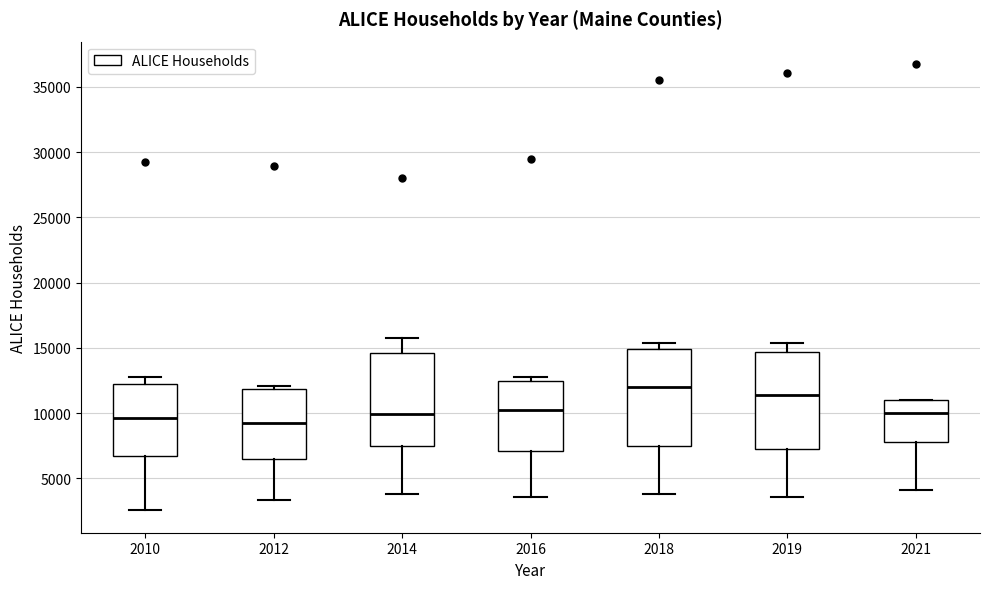

Reading left to right, transcribe this box plot: for each box, give where its median line is, the range the box spans, and where its two whiskers end, as read against the y-axis. The values are not printed on the chart, so give them approximately, as read against the axis.

2010: median 9500, box 6500 to 12500, whiskers 2500 to 13000
2012: median 9500, box 6500 to 12000, whiskers 3500 to 12000 (just above the box's upper edge)
2014: median 10000, box 7500 to 14500, whiskers 4000 to 16000
2016: median 10000, box 7000 to 12500, whiskers 3500 to 13000
2018: median 12000, box 7500 to 15000, whiskers 4000 to 15500
2019: median 11500, box 7000 to 14500, whiskers 3500 to 15500
2021: median 10000, box 8000 to 11000, whiskers 4000 to 11000